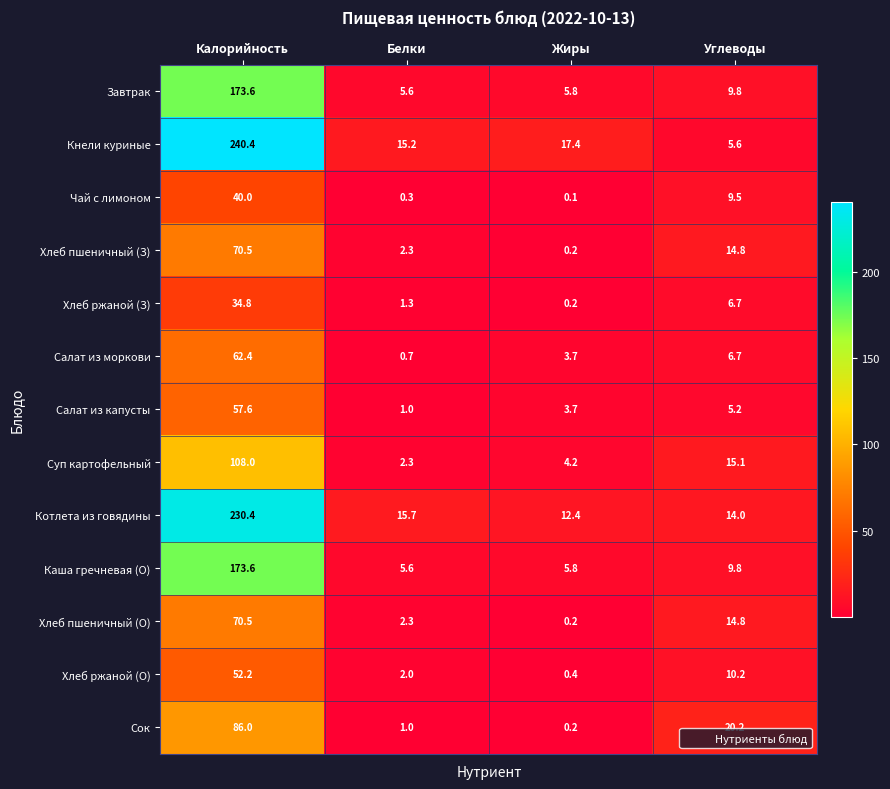

True or false: Кнели куриные has a value of 9.0 at Углеводы.

False